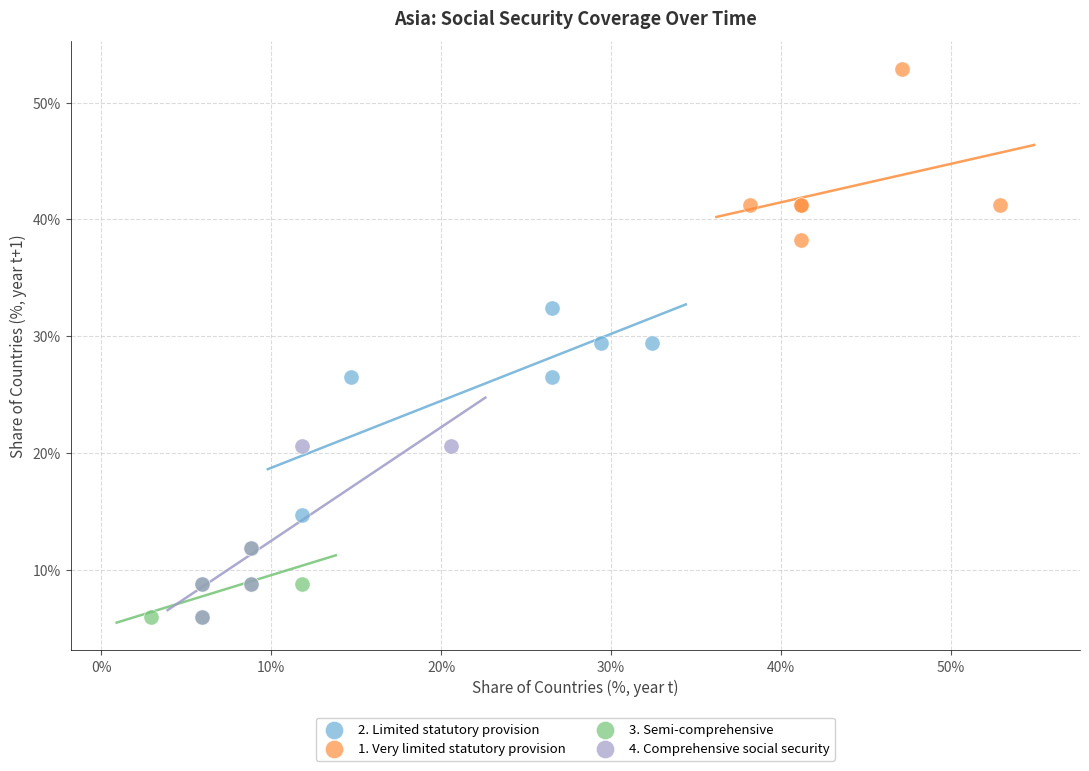

Which series reaches the maximum Y coordinate?

1. Very limited statutory provision